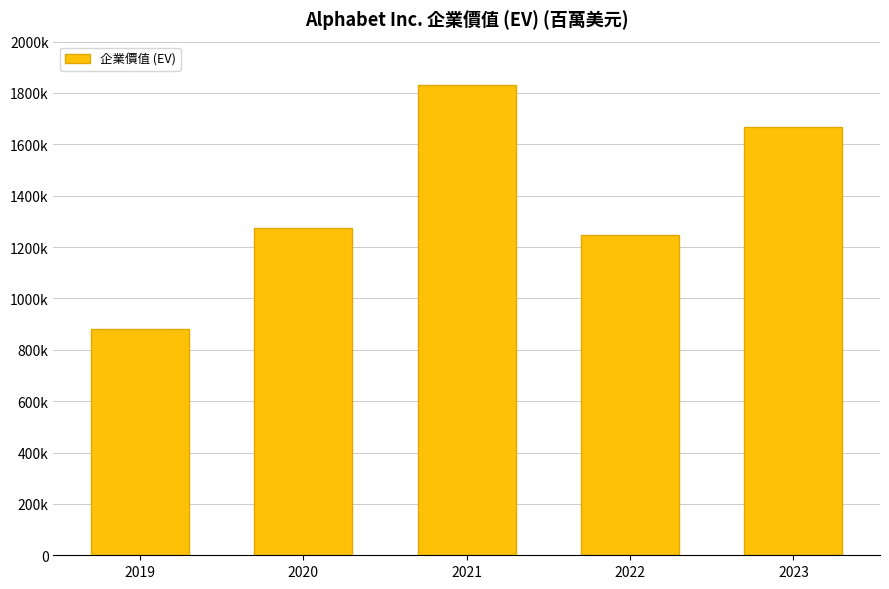

Which label corresponds to the smallest value in the chart?

2019